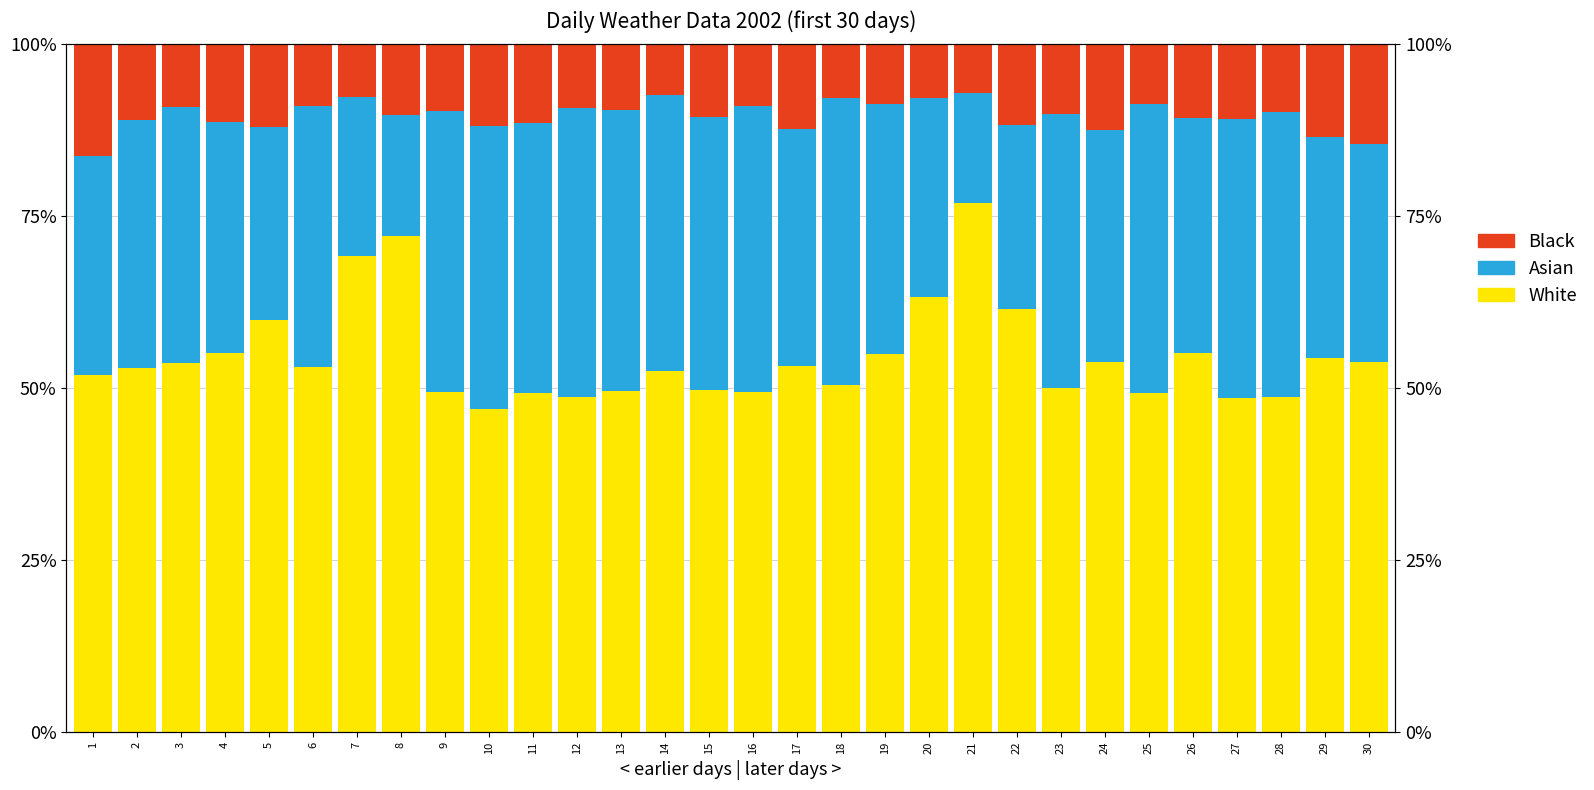

How many groups of bars are there?

30